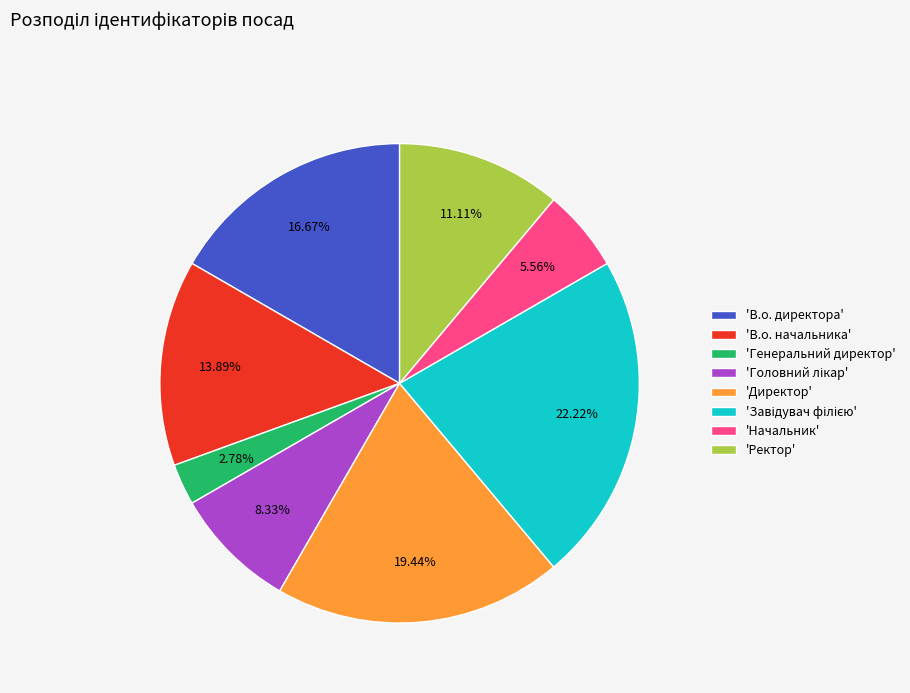

Does 'Начальник' represent more than half of the total?

No